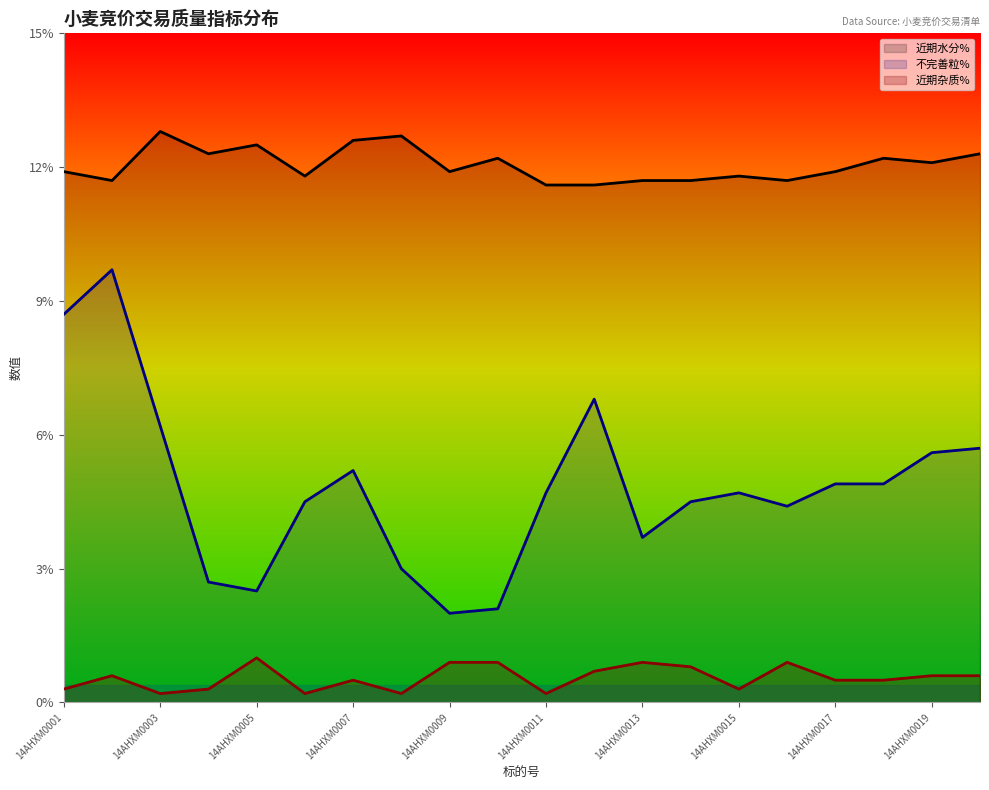

Rank the series by their maximum value, from highest to lowest.

近期水分%, 不完善粒%, 近期杂质%